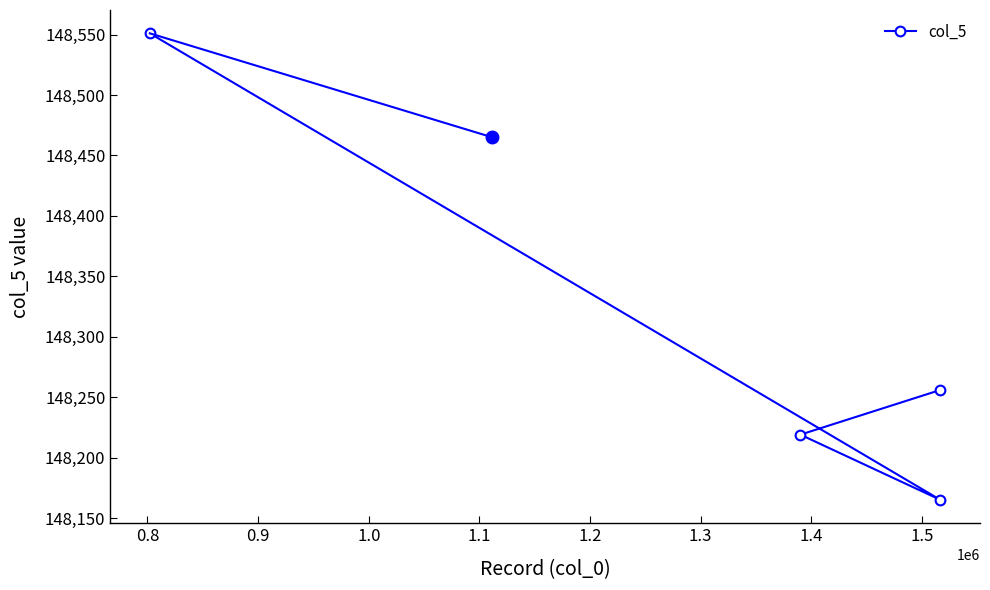

What is the sum of all values?

593191